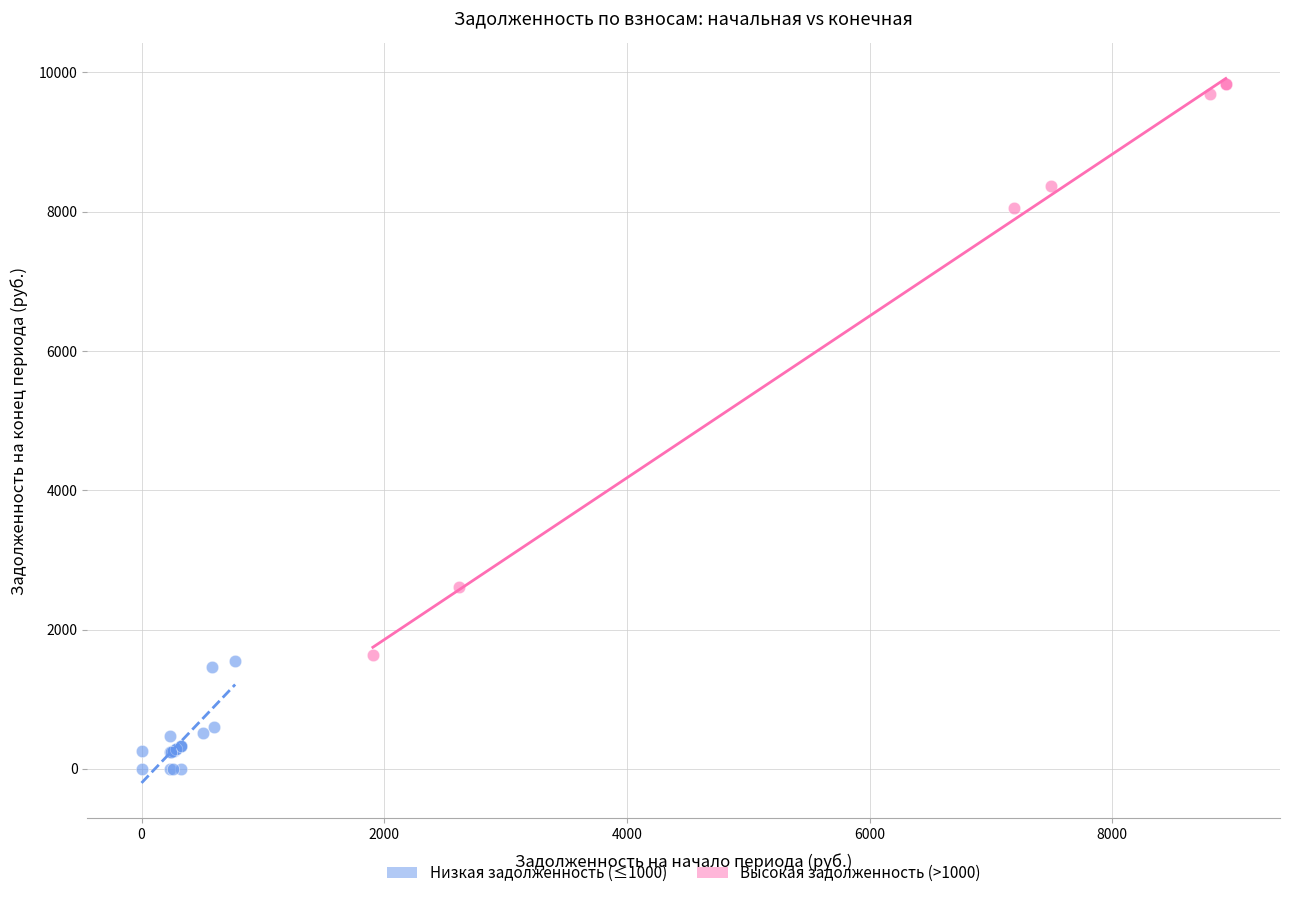

Which series reaches the maximum Y coordinate?

Высокая задолженность (>1000)